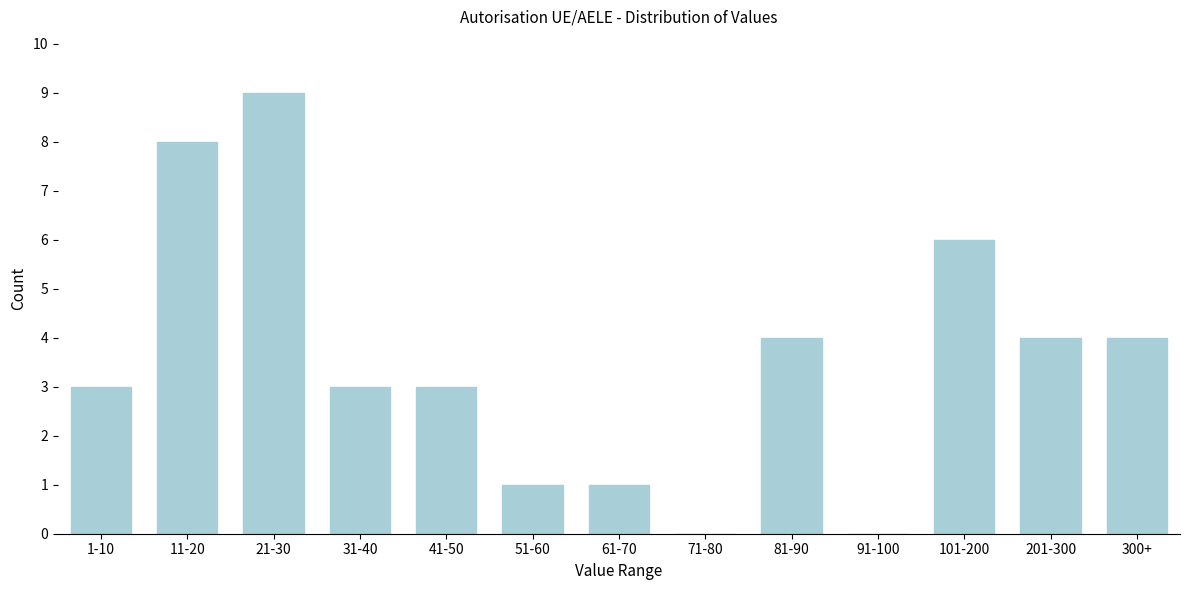

Reading left to right, transcribe all the data shown in this chart.

1-10=3	11-20=8	21-30=9	31-40=3	41-50=3	51-60=1	61-70=1	71-80=0	81-90=4	91-100=0	101-200=6	201-300=4	300+=4